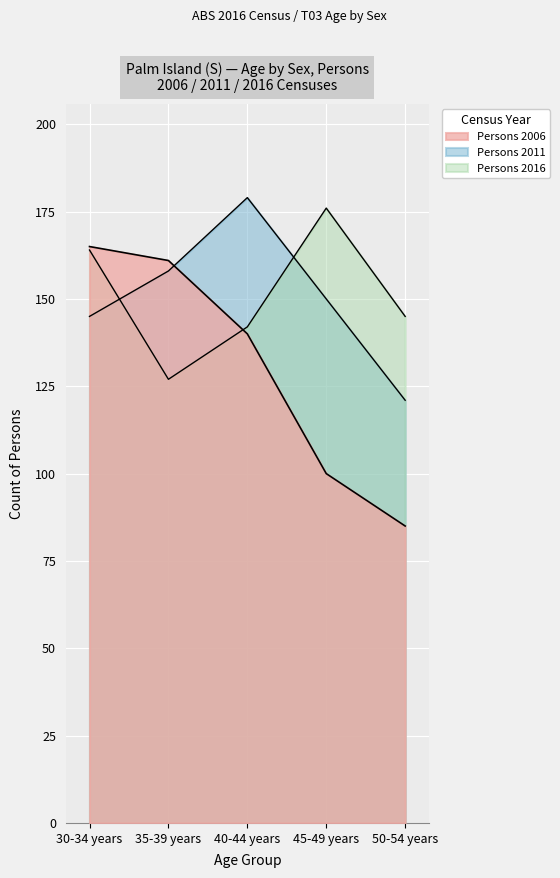

After their last crossing, which series has the higher values: Persons 2016 or Persons 2006?

Persons 2016